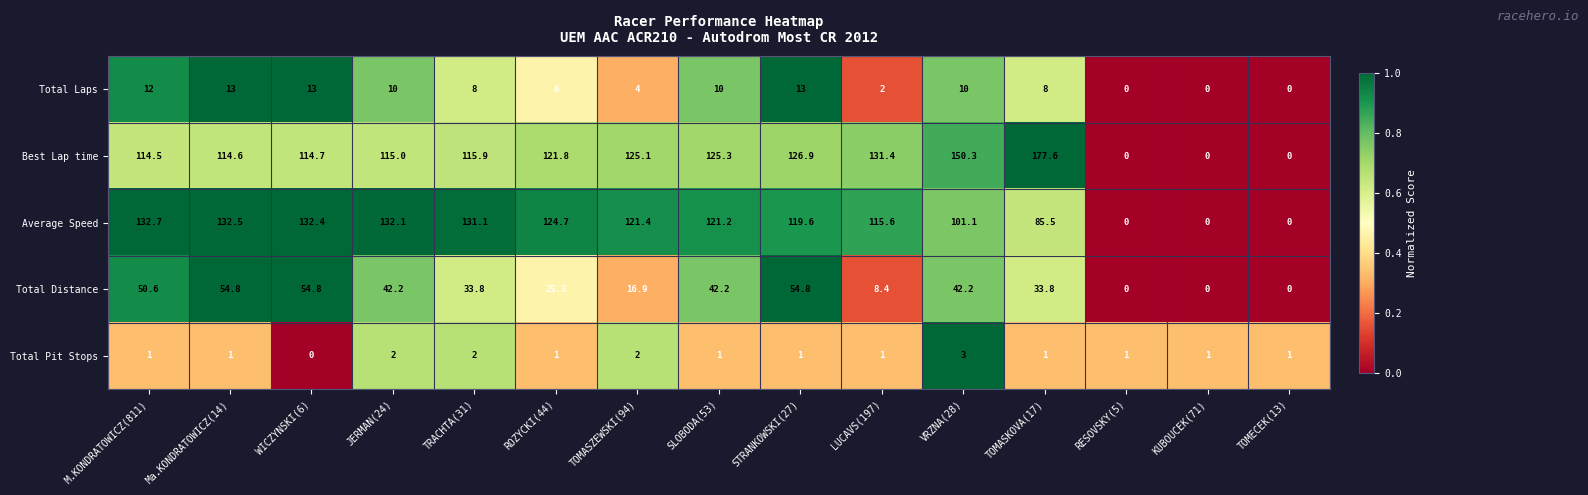

What is the sum of the Average Speed values at Ma.KONDRATOWICZ(14) and ROZYCKI(44)?

257.2